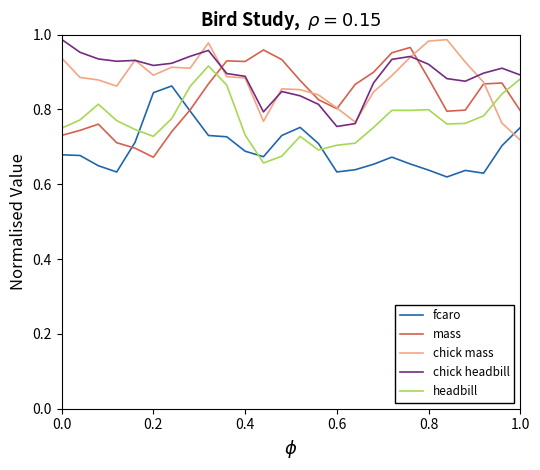

True or false: fcaro and chick headbill intersect in this chart.

False